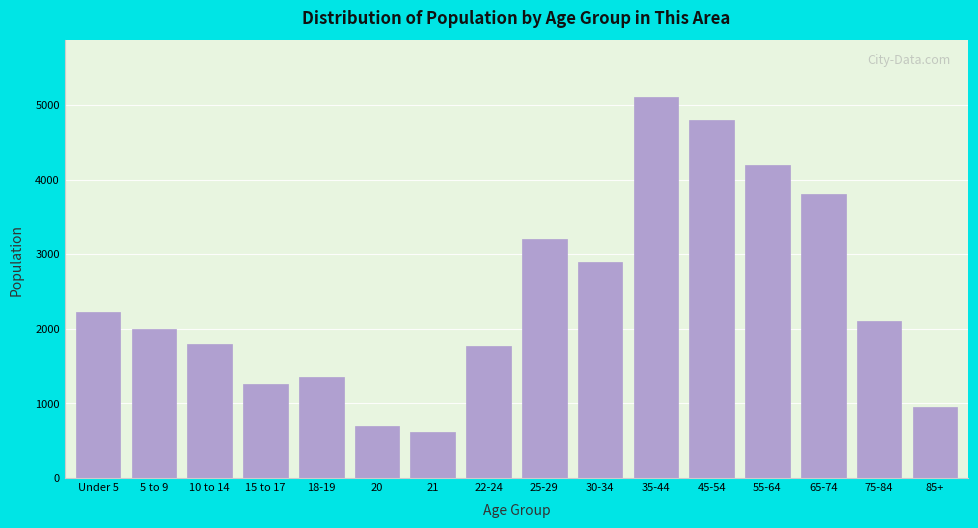

Which has a higher value, Under 5 or 30-34?

30-34